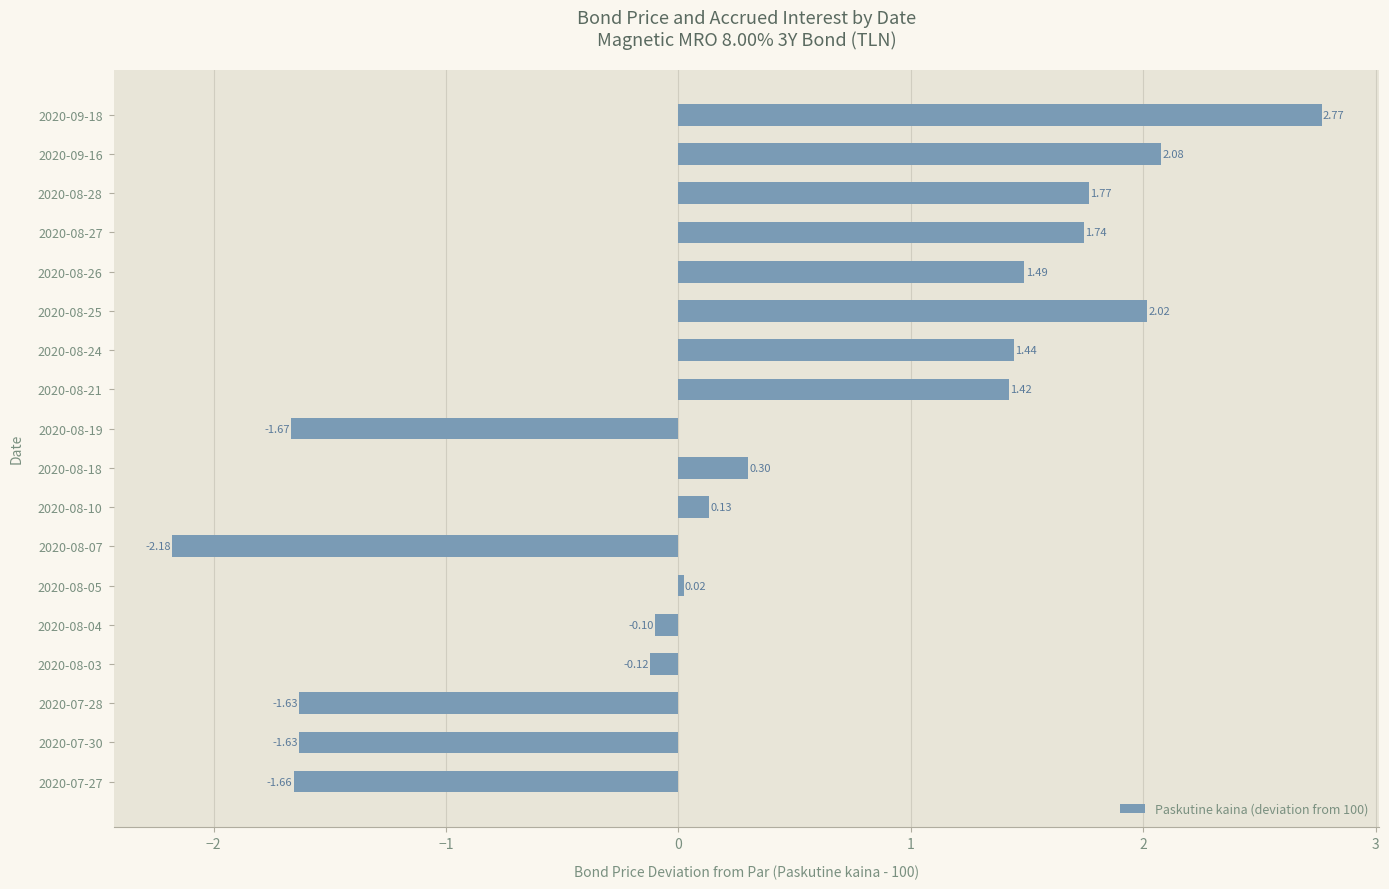

Which has a higher value, 2020-09-18 or 2020-08-21?

2020-09-18